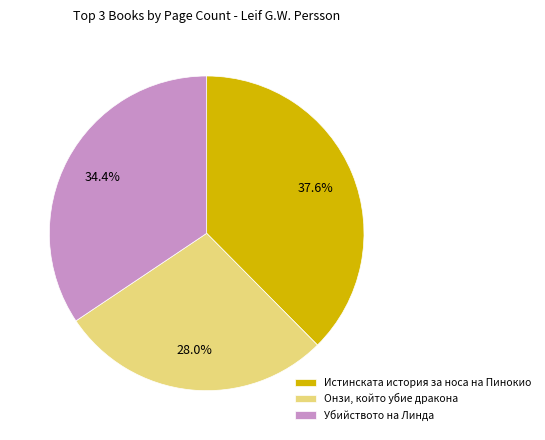

How much of the chart is everything except Убийството на Линда?

65.6%